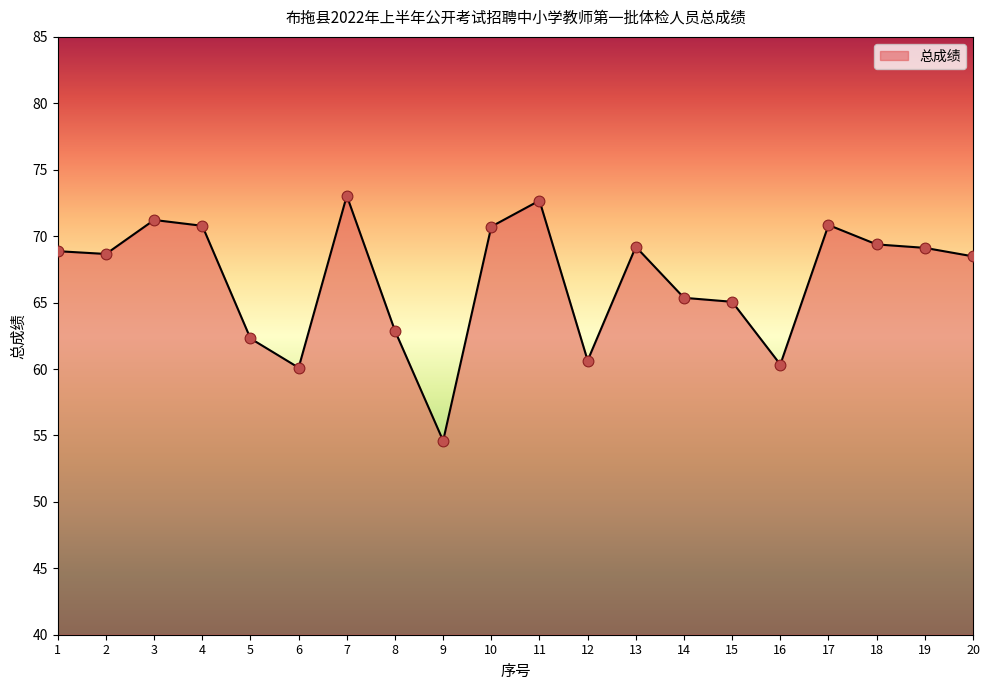

What is the ratio of the value at 13 to the value at 10?

1.0